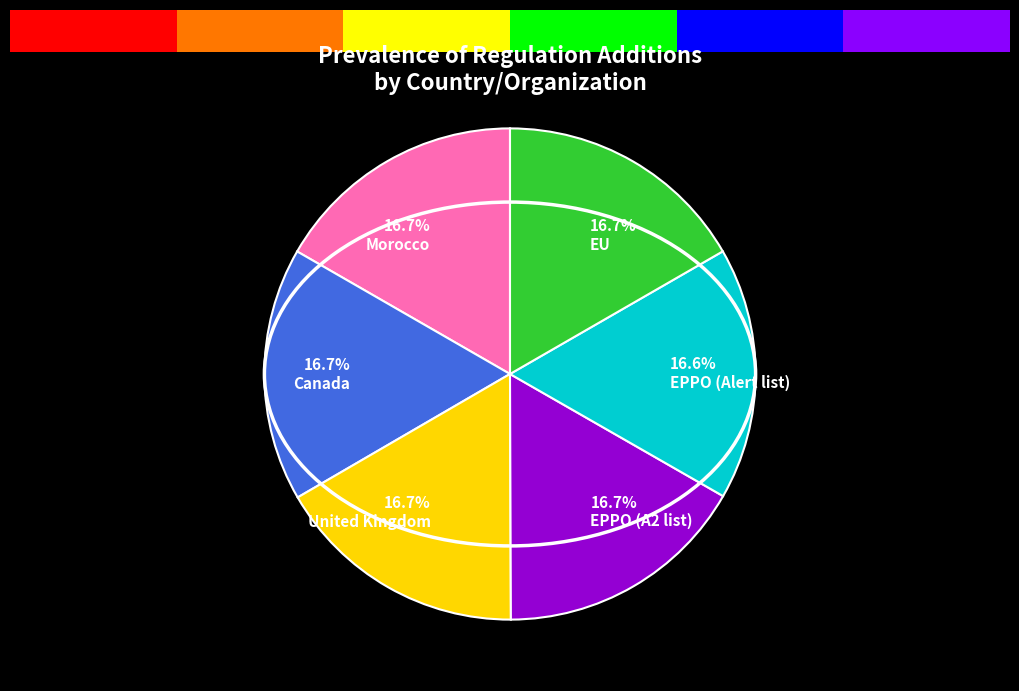

Does any single category account for the majority?

No